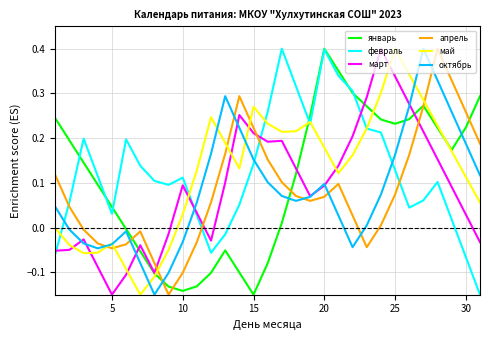

True or false: январь has more than 1 interior local peaks.

True